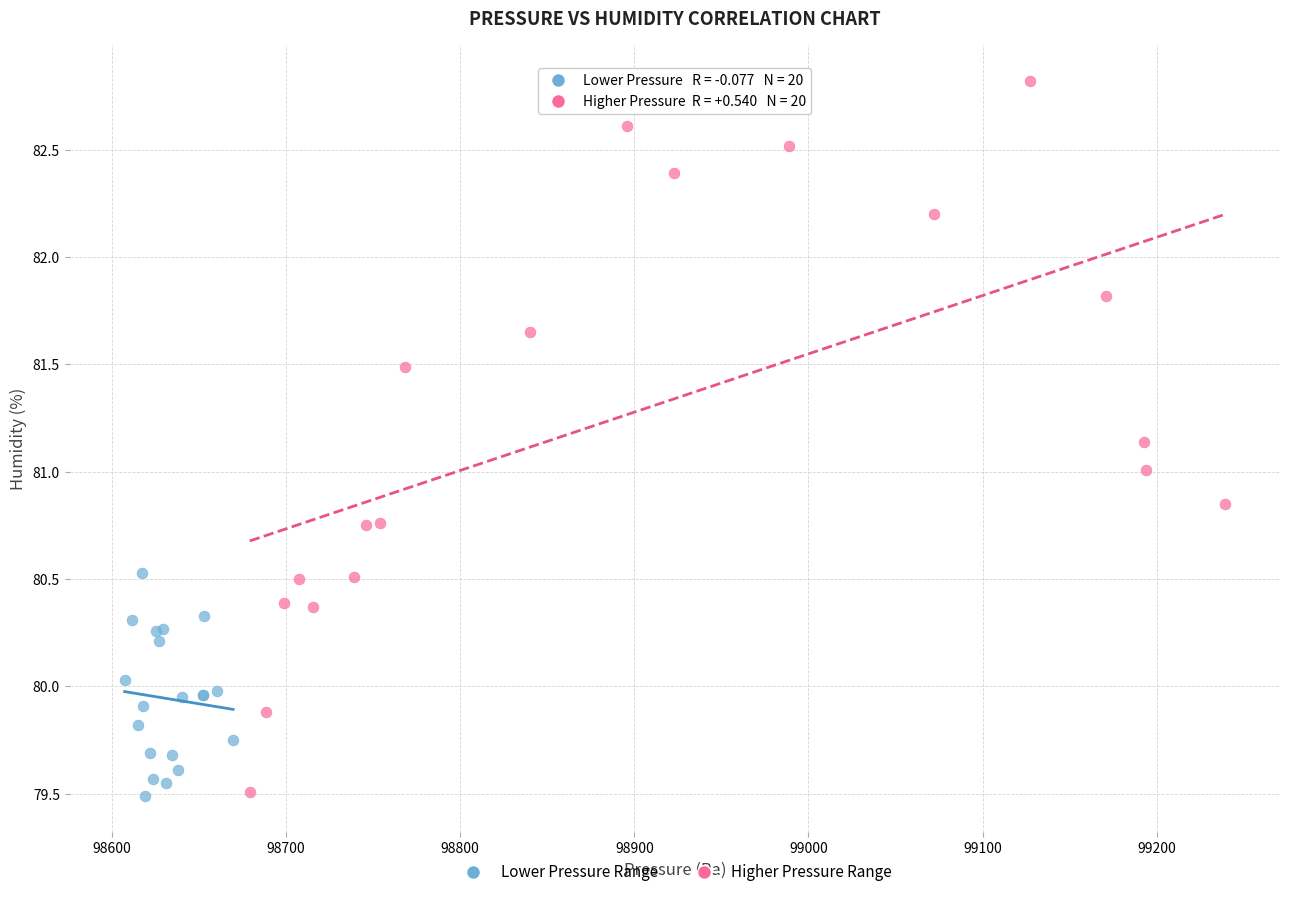

Which series has the widest spread of Y values?

Higher Pressure Range